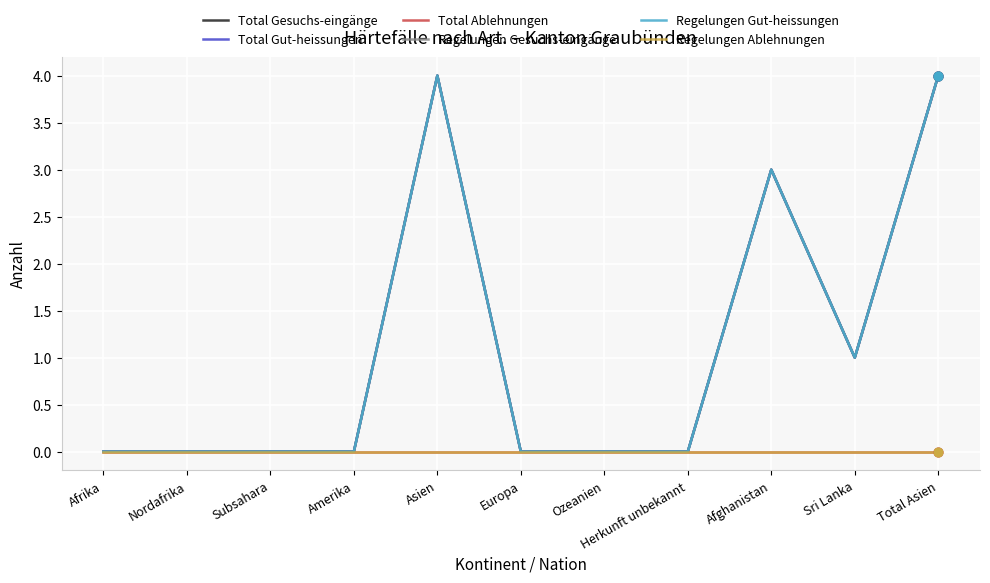

Does the chart have visible grid lines?

Yes